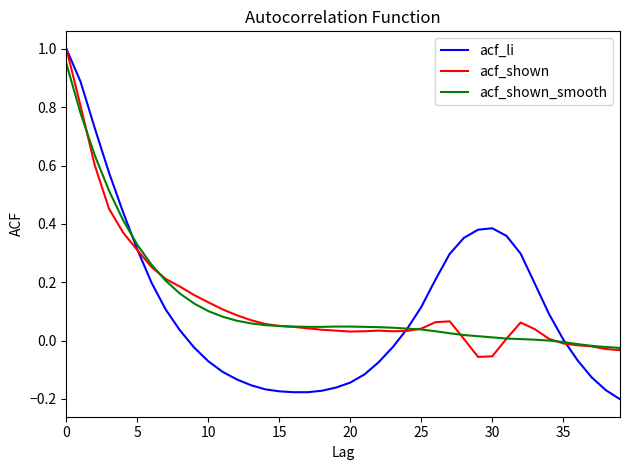

What is the maximum value shown in the chart?

1.0